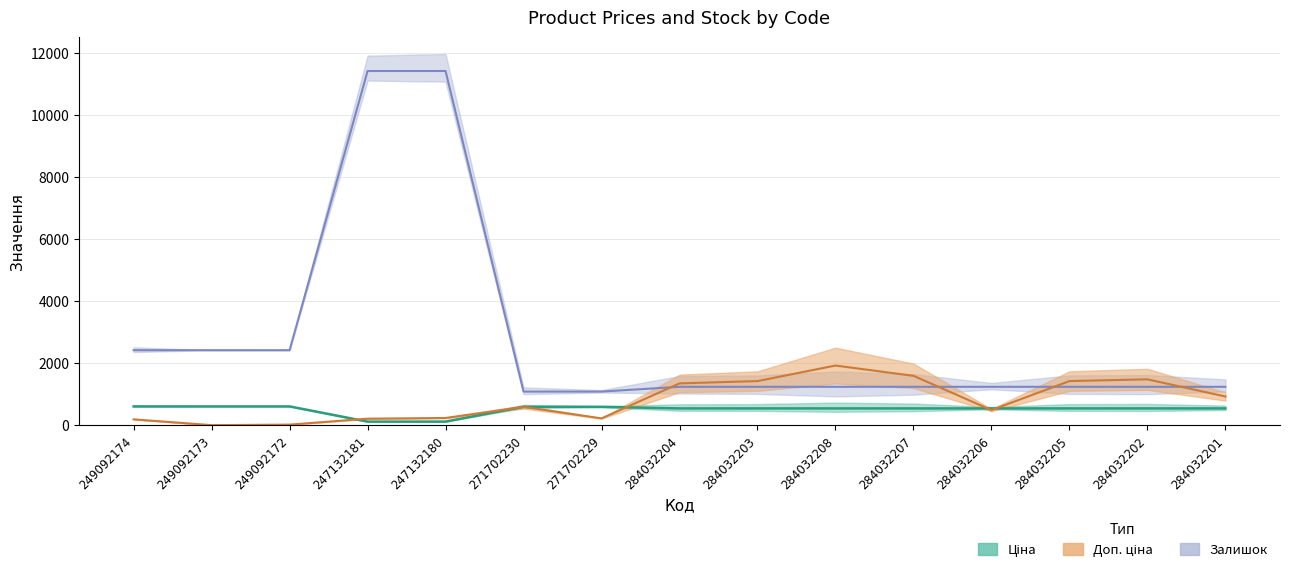

Which series has the widest spread of values?

Доп. ціна